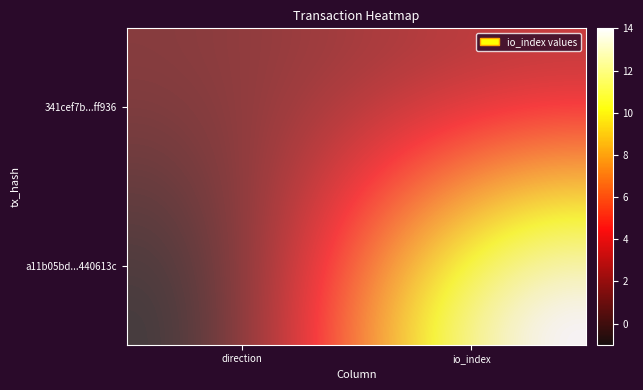

Which has a higher value, 1 or -1?

1